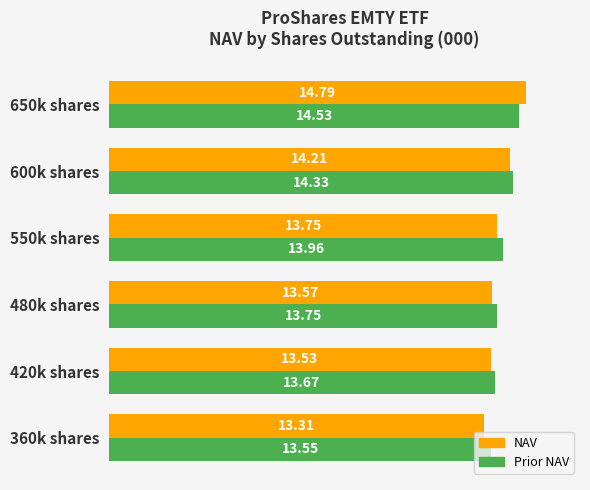

What is the spread (max minus min) of values at 650k shares?

0.3